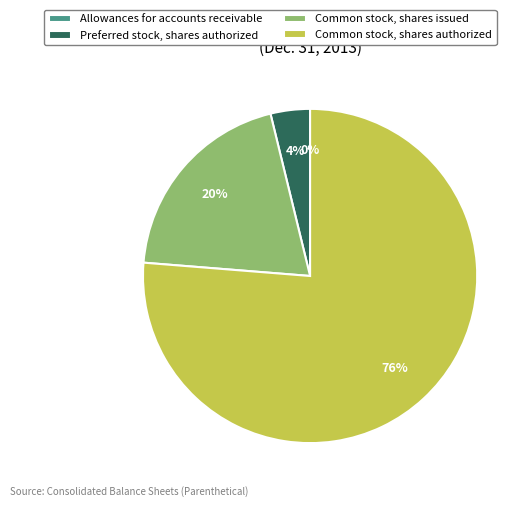

Is there a majority slice in this chart?

Yes